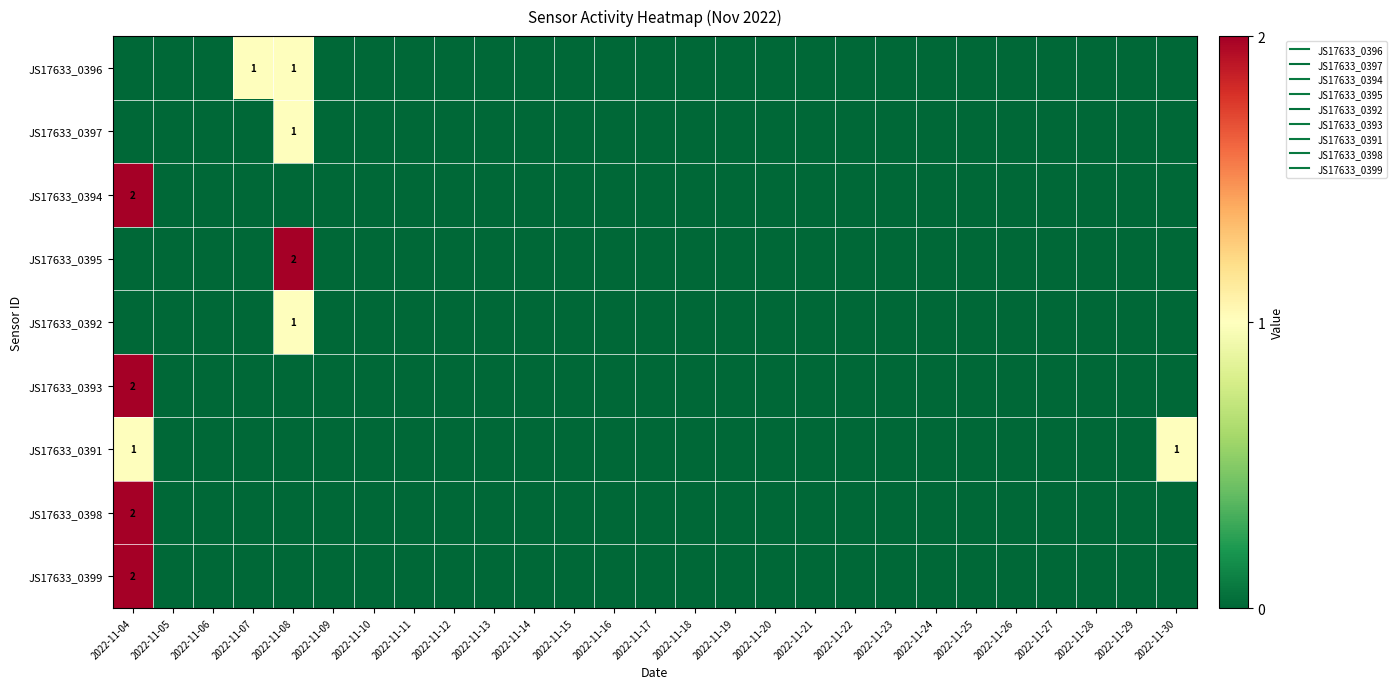

How many JS17633_0398 values are between 0 and 1?

26